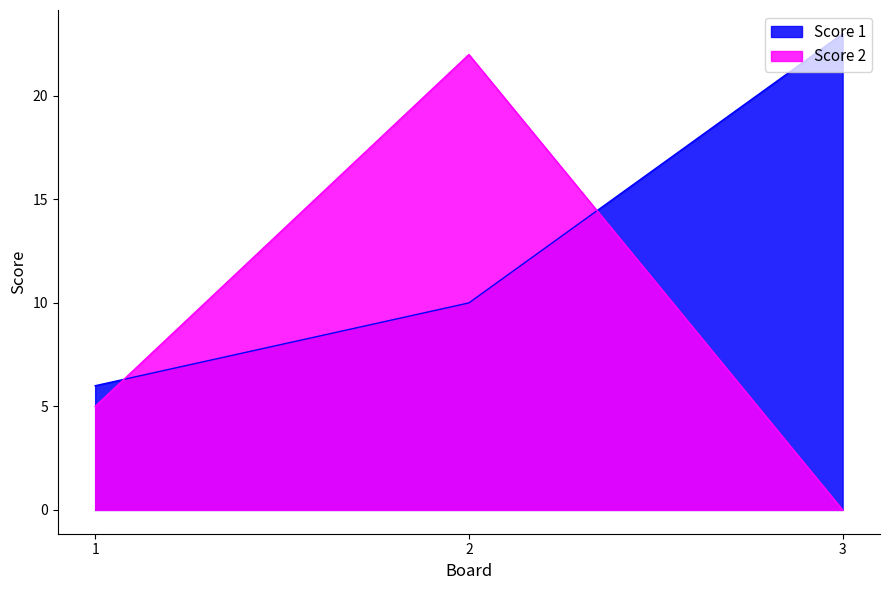

Reading left to right, what are all the values shown in this chart?

Score 1: 1=6	2=10	3=23
Score 2: 1=5	2=22	3=0